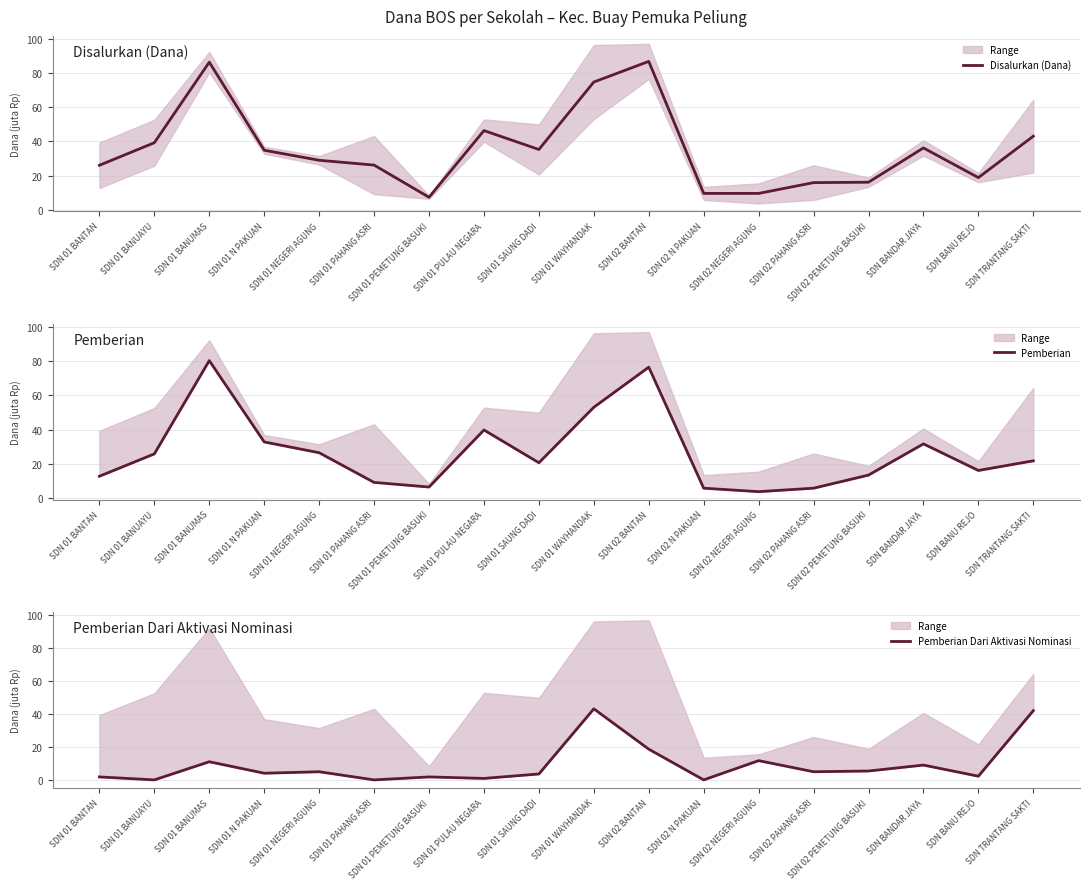

What is the total value across all series at SDN BANDAR JAYA?

77.0